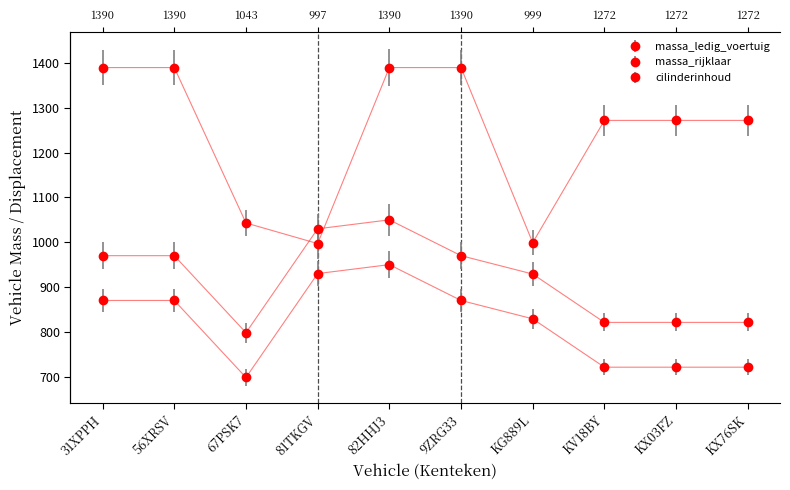

True or false: massa_rijklaar has more than 2 points higher than both neighbors.

False